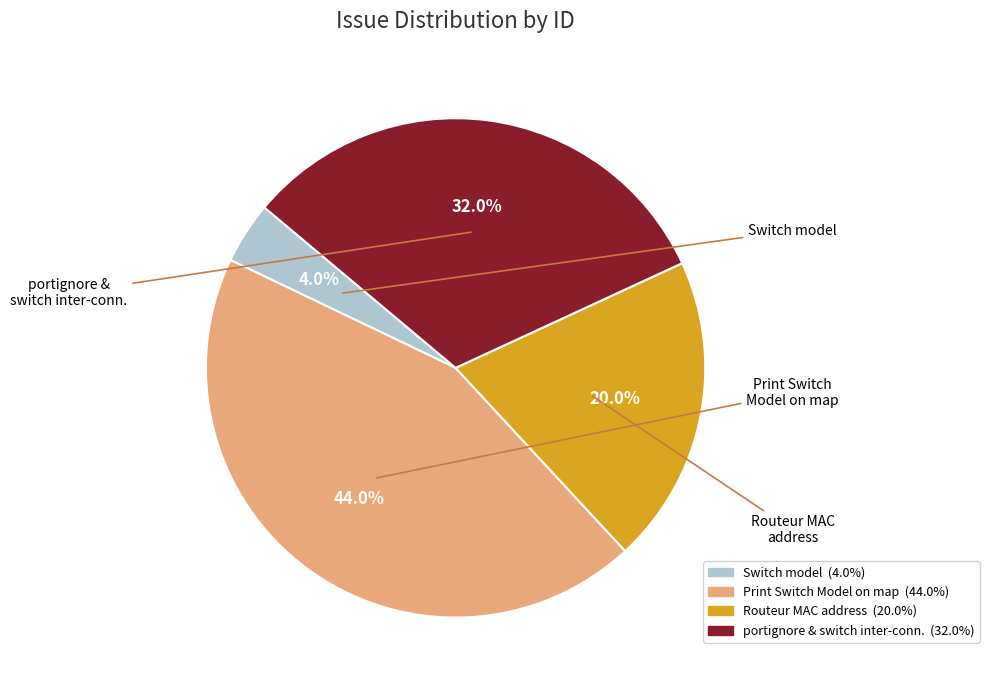

Is there a majority slice in this chart?

No